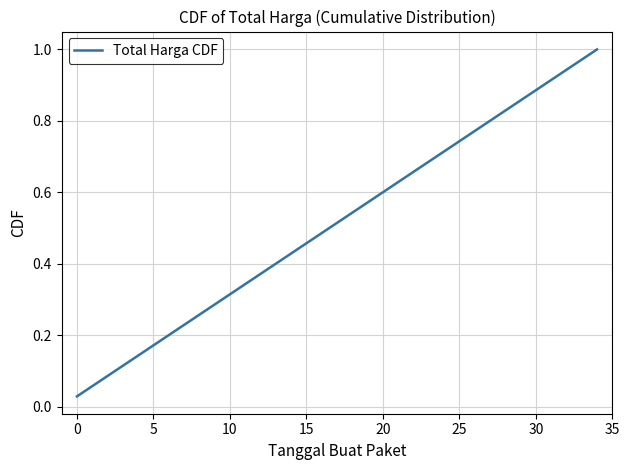

Does the chart display data point markers on the line(s)?

No